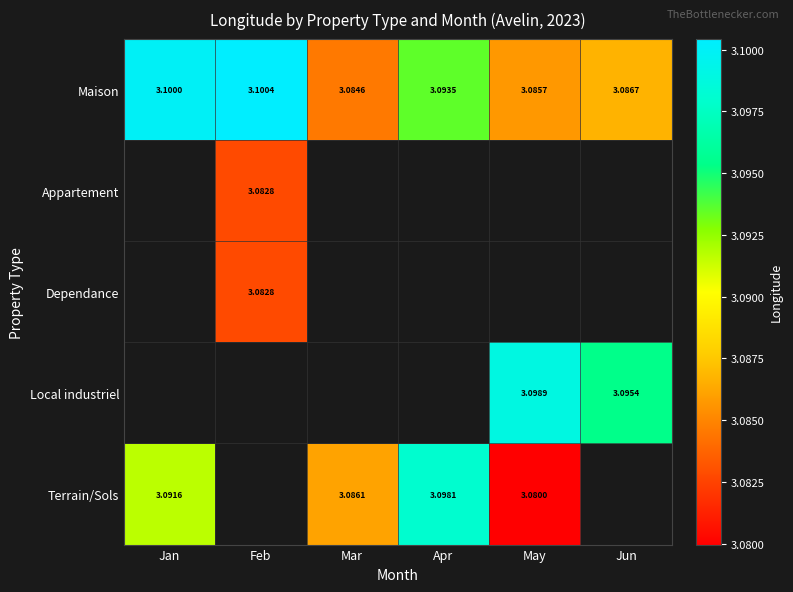

What is the smallest value displayed?

3.1